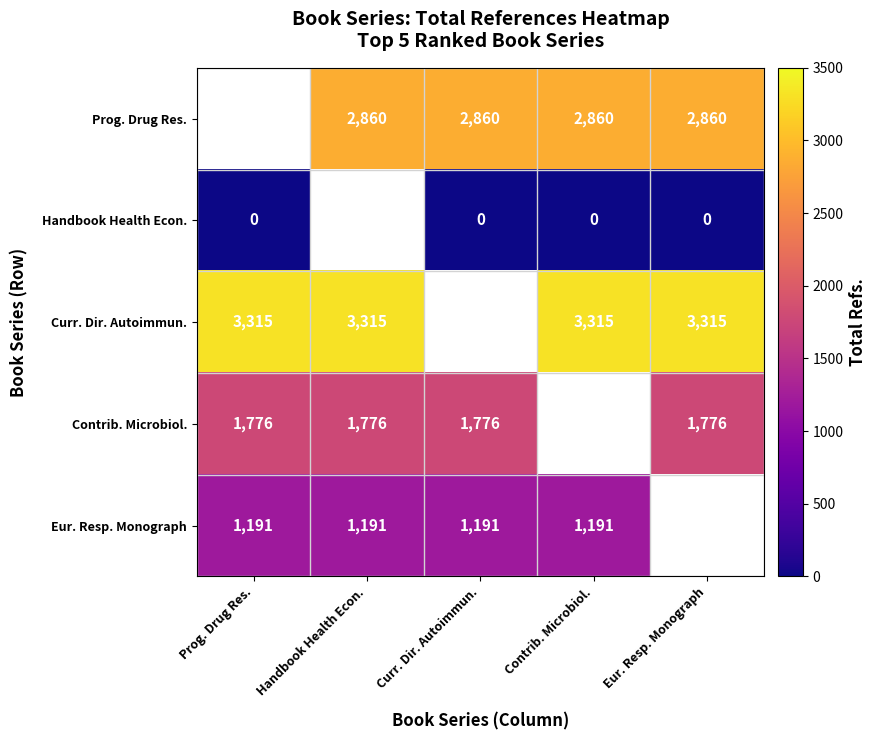

The value of Contrib. Microbiol. at Prog. Drug Res. is 3080. True or false?

False